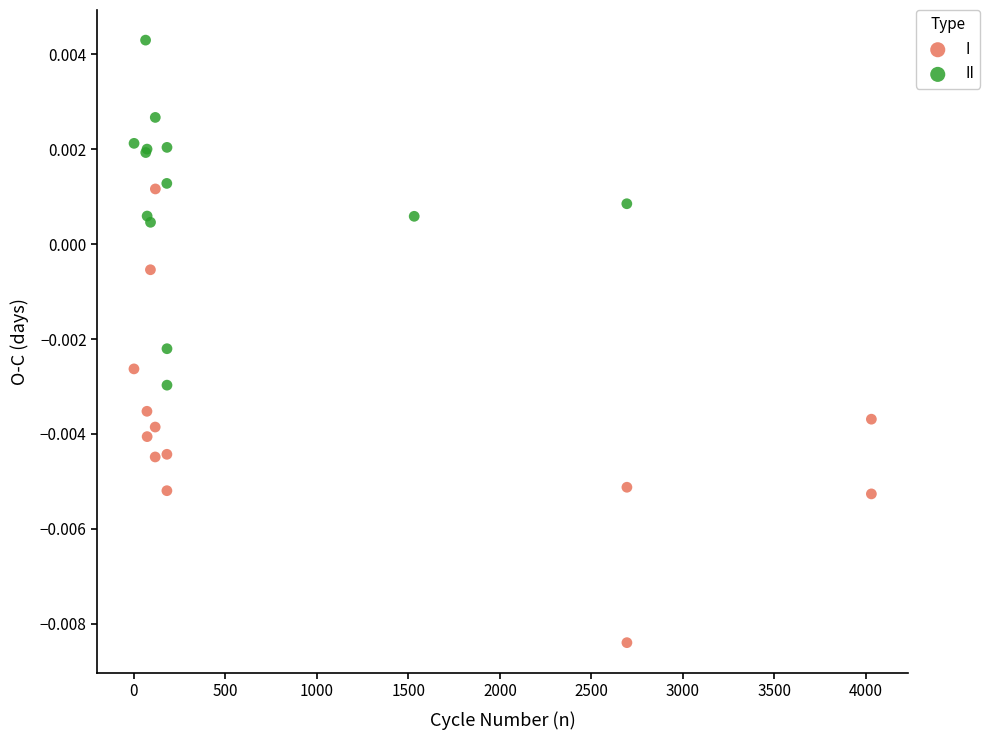

Which series reaches the minimum Y coordinate?

I